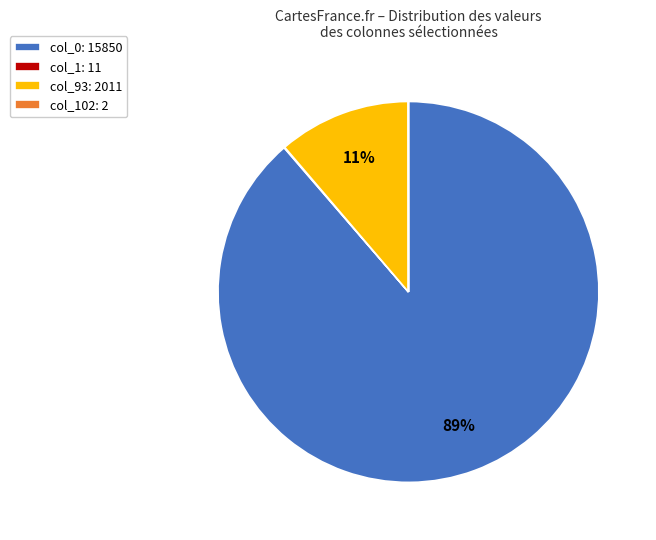

True or false: col_93: 2011 accounts for 17% of the total.

False